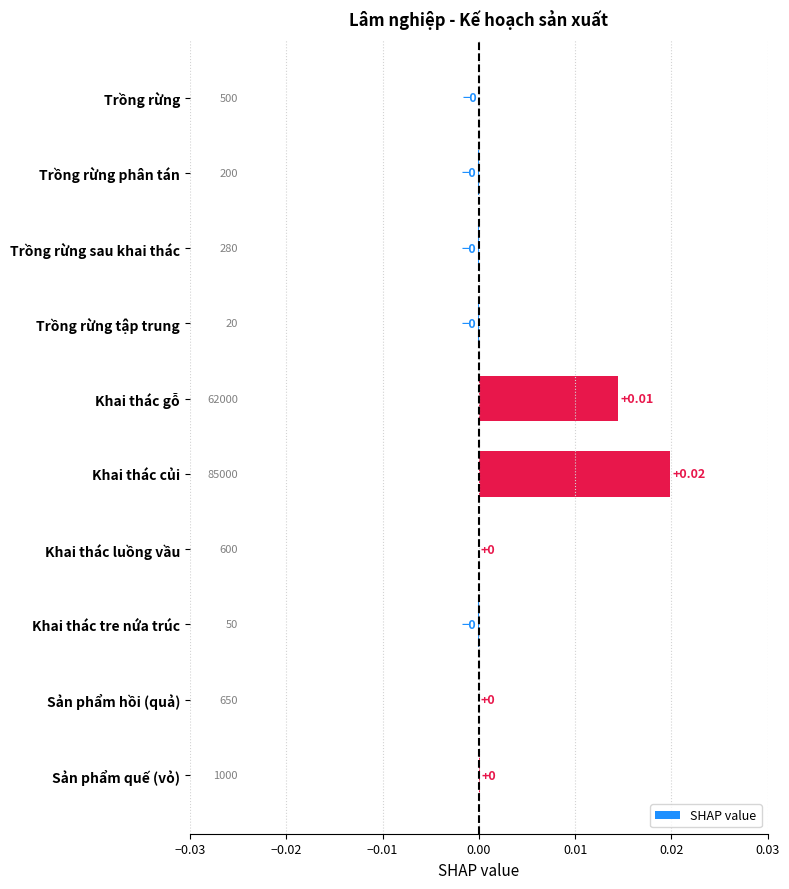

Between Khai thác củi and Sản phẩm hồi (quả), which is larger?

Khai thác củi